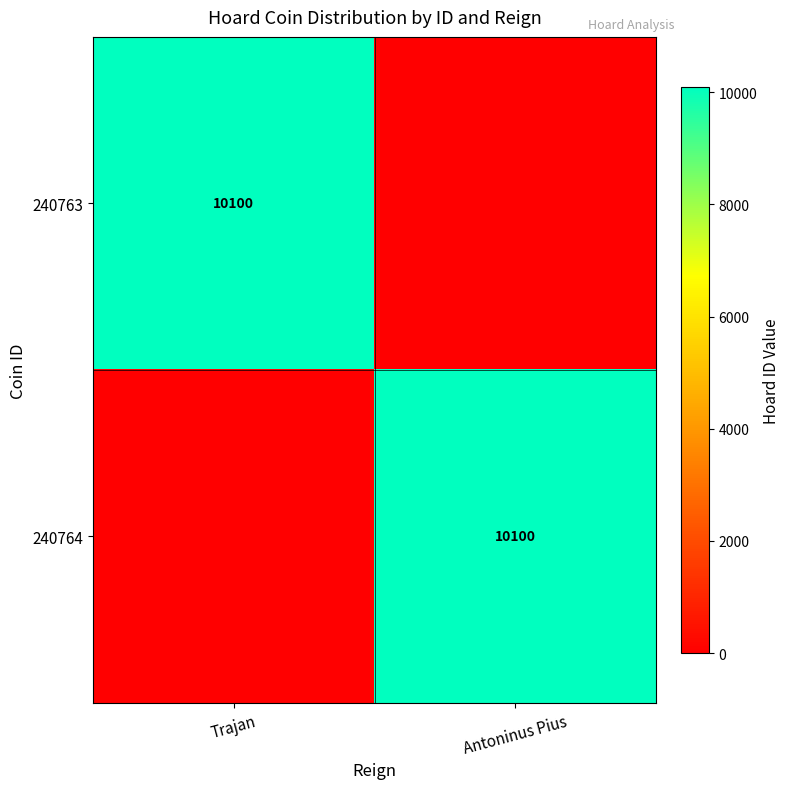

Which has a higher value, Trajan or Antoninus Pius?

Trajan